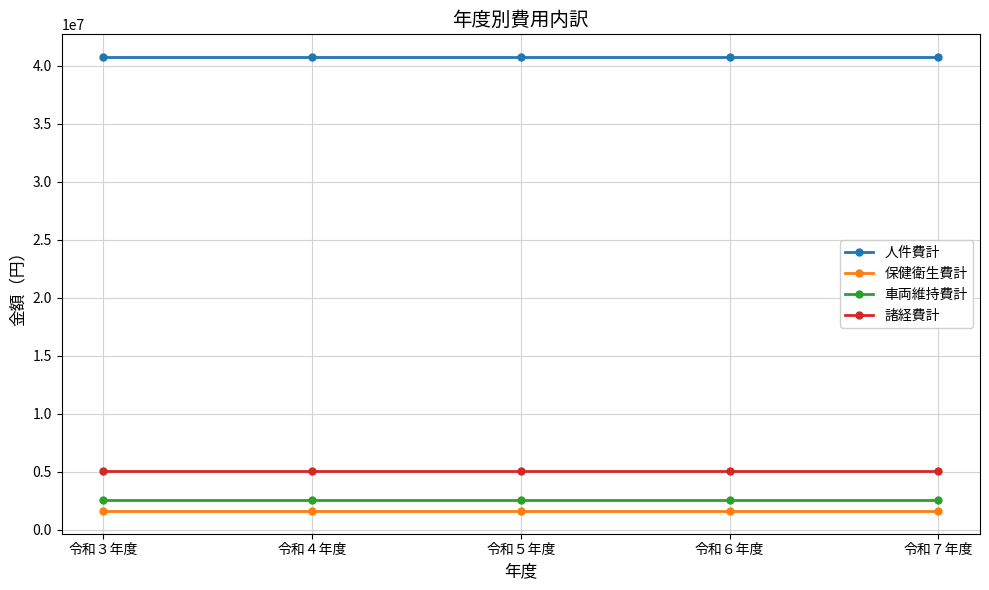

What is the value of the 諸経費計 point at the 4th from the left?

5060000